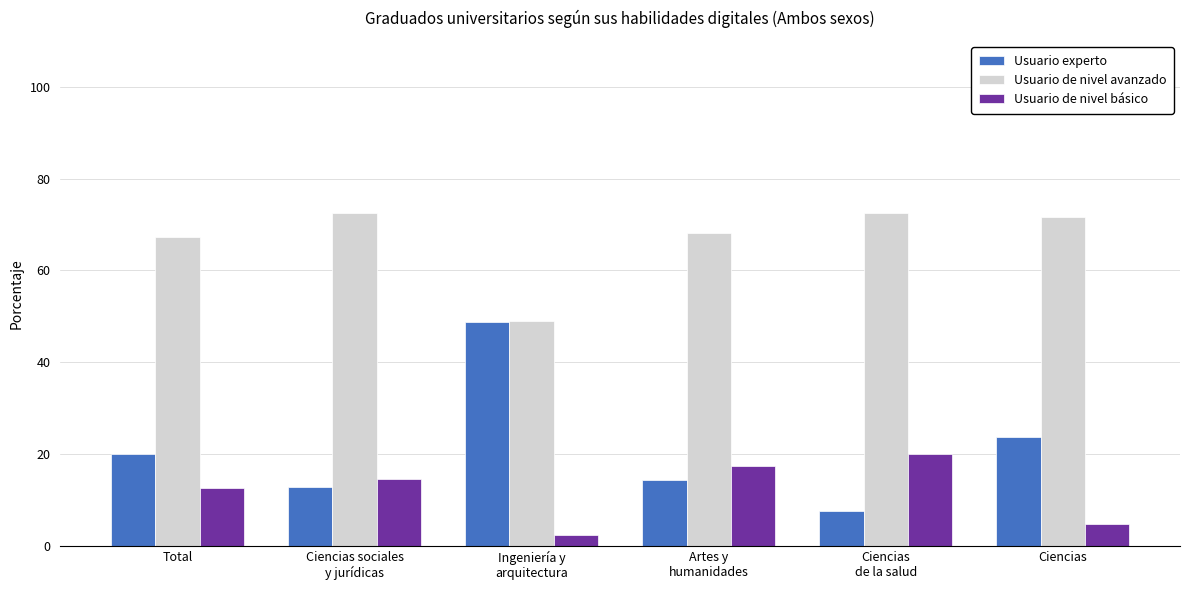

True or false: Usuario de nivel básico has a value of 8.1 at Ciencias.

False